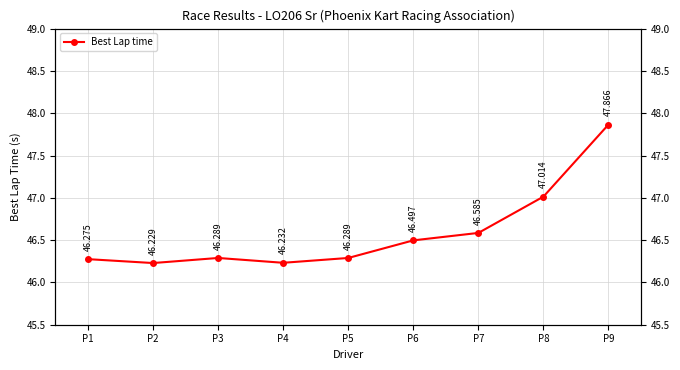

Which category has the lowest value across all series?

P2